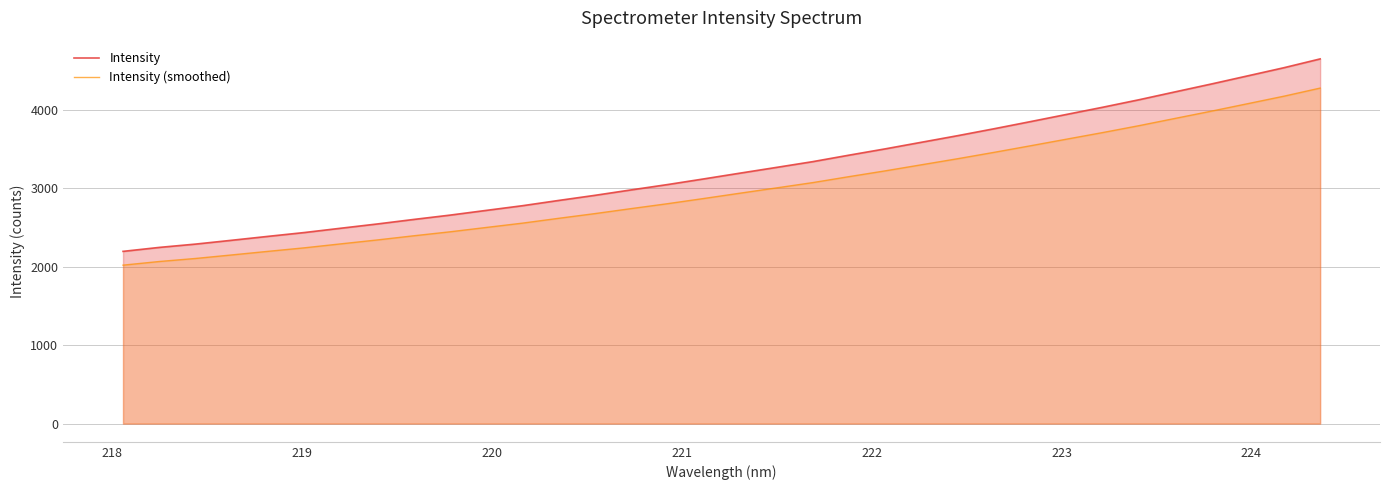

Which series has the largest total across all categories?

Intensity